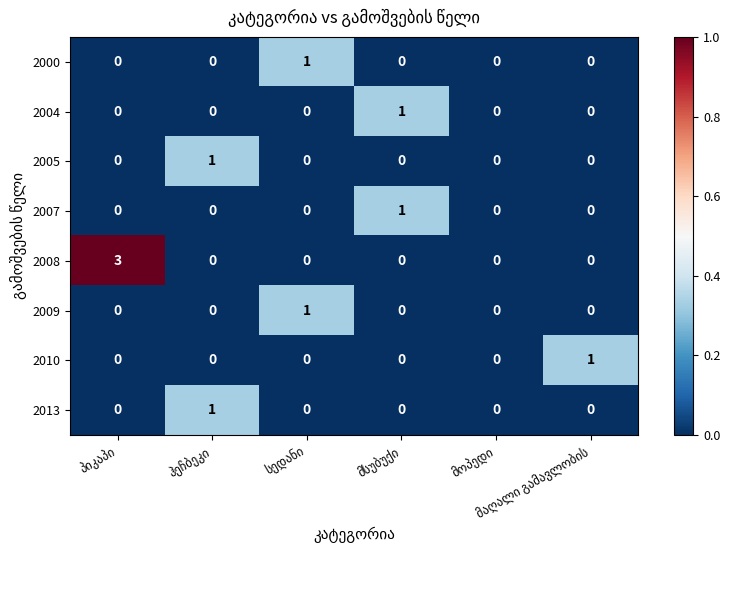

How many categories are shown in the chart?

6